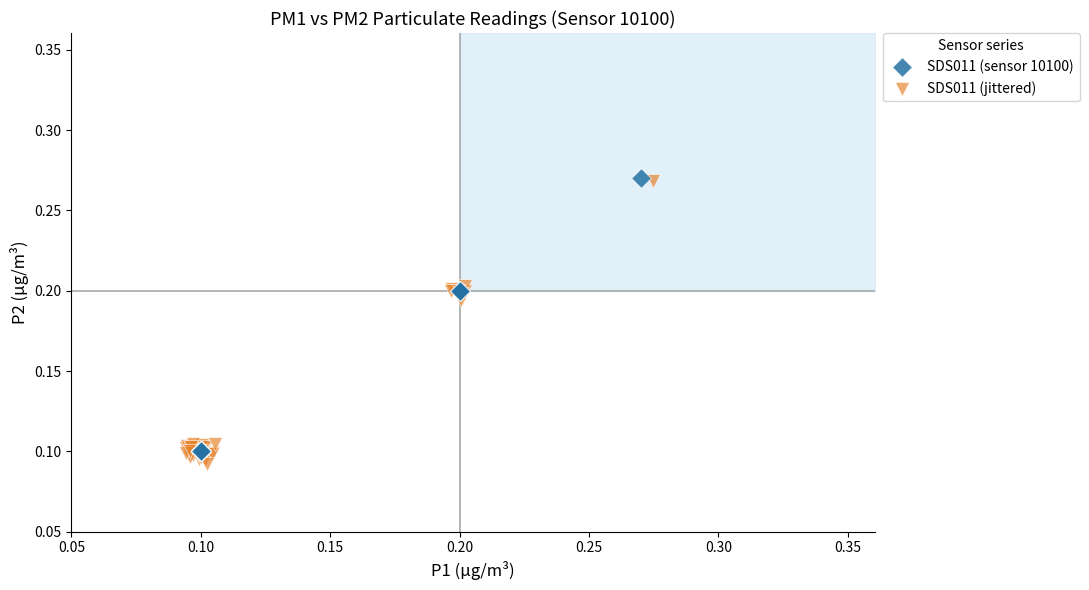

Which series has the largest Y range (max minus min)?

SDS011 (jittered)